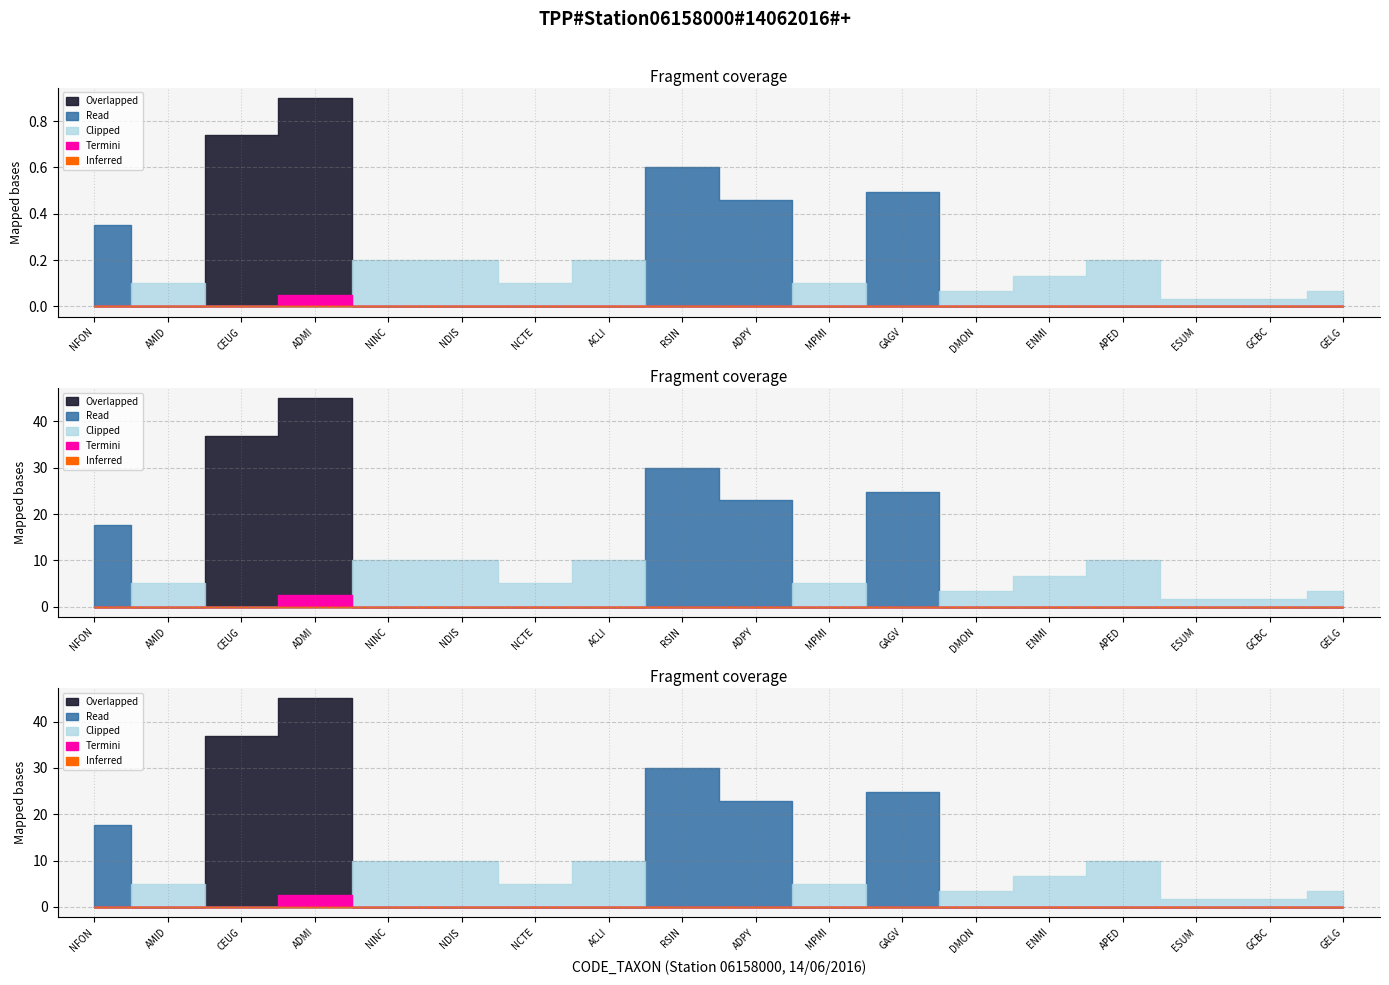

What is the label of the 3rd point from the right?

ESUM